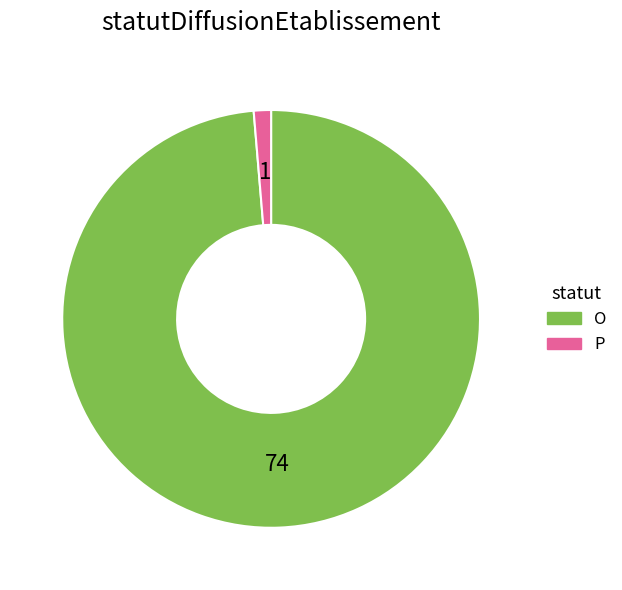

Which slice is the smallest?

P